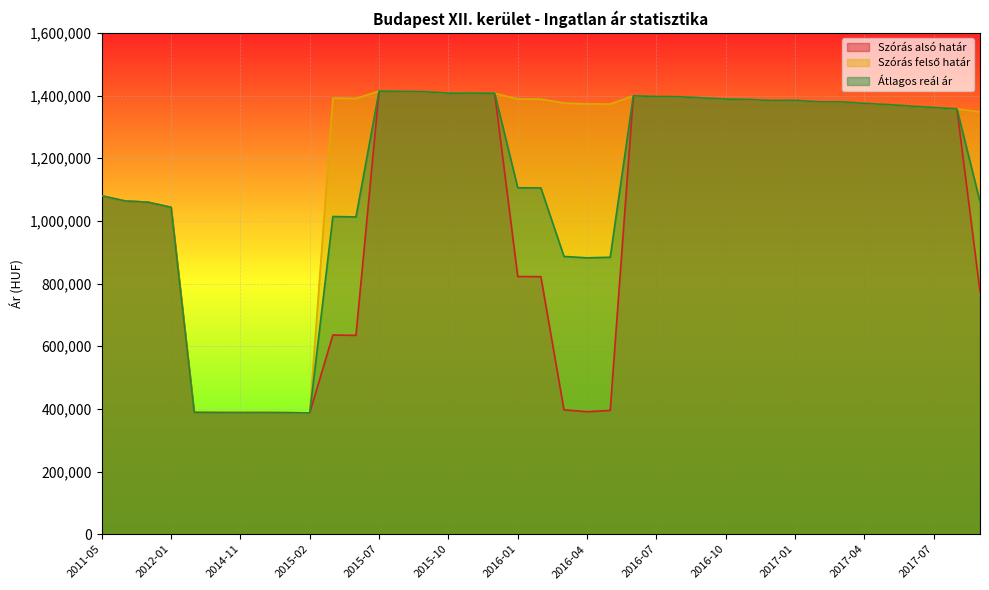

At which category does Szórás felső határ reach its first local valley?

2014-11